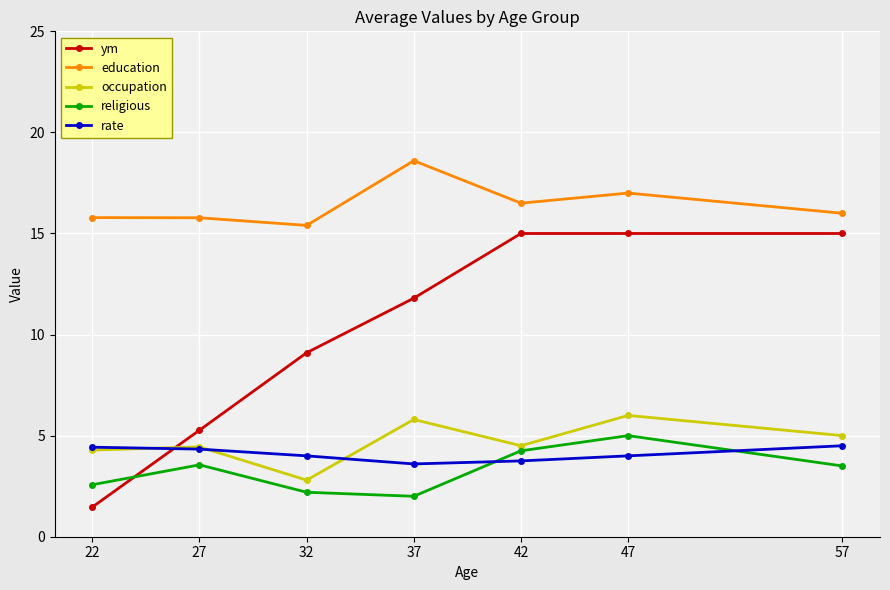

True or false: education and rate intersect in this chart.

False